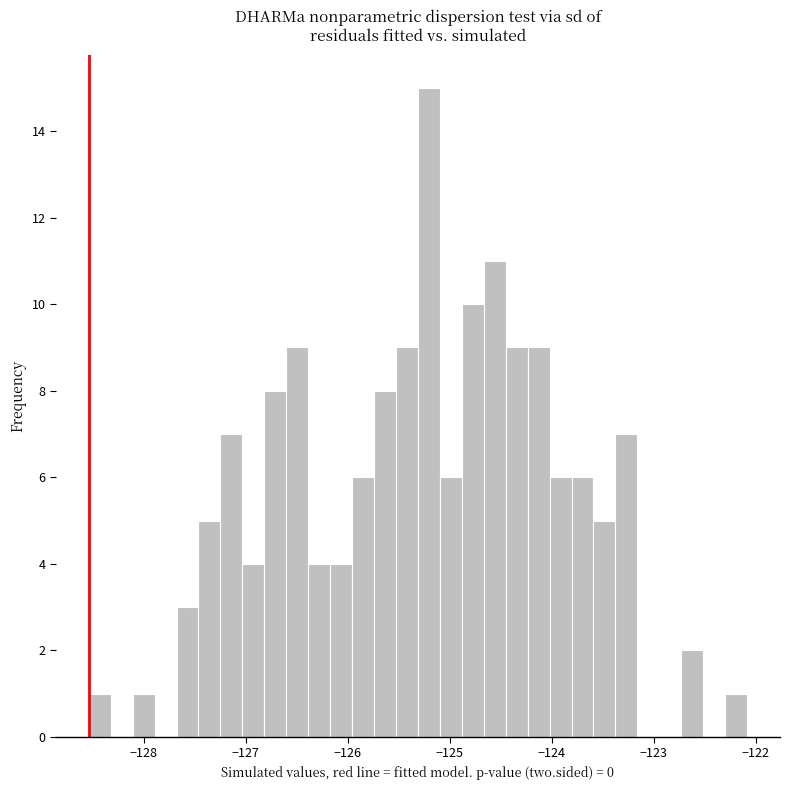

Read against the x-axis, roughly where is the centre of the tallest bar?

-125.2